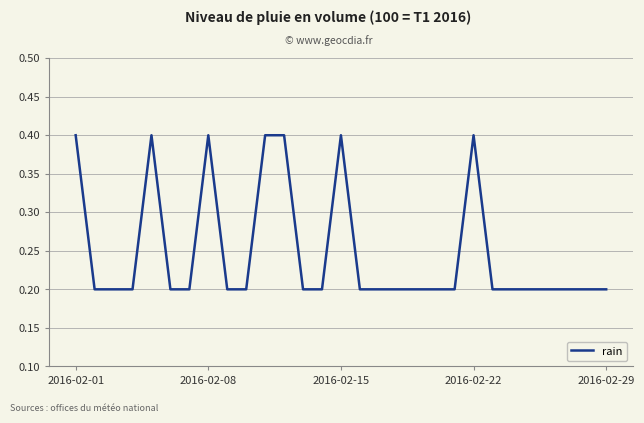

What is the greatest value displayed?

0.4